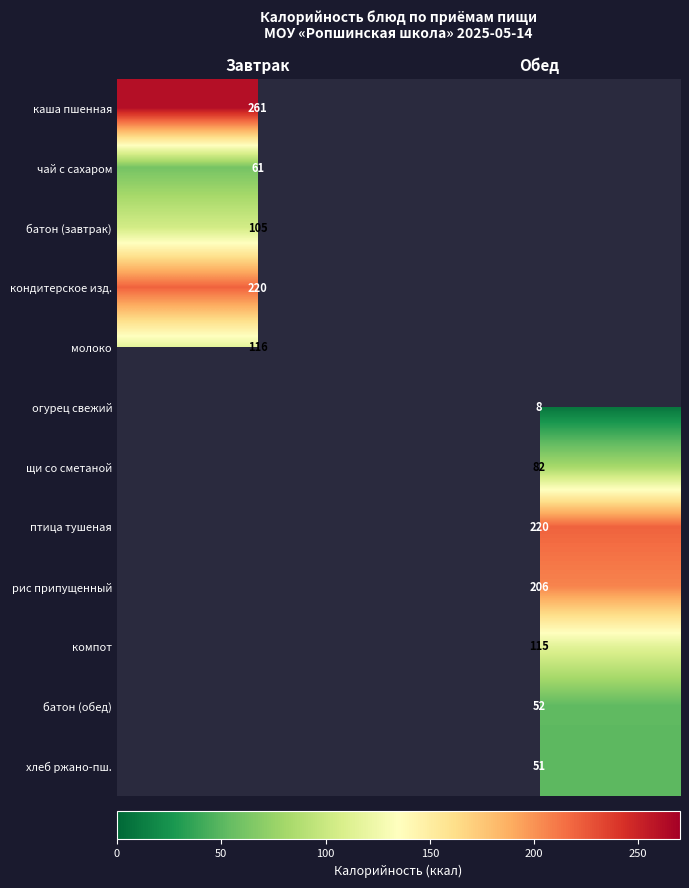

What is the smallest value displayed?

8.0